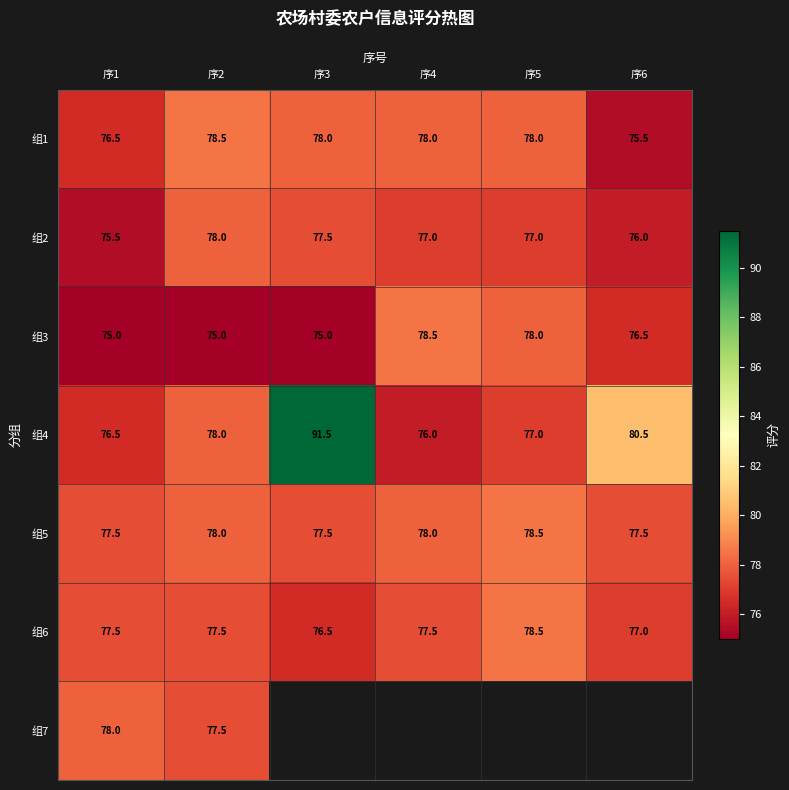

True or false: 组3 has a value of 78.5 at 序4.

True